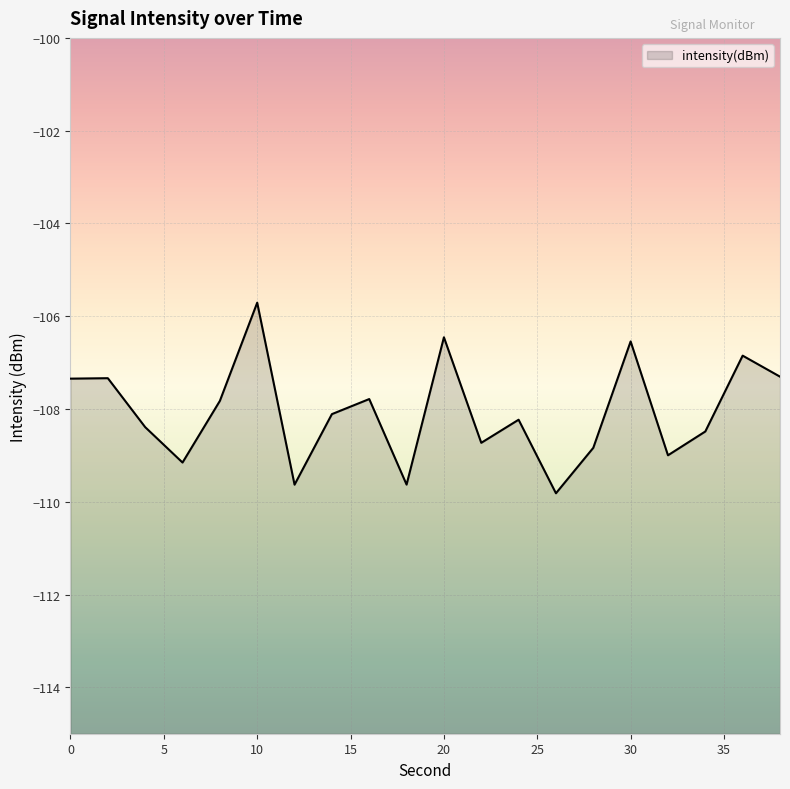

How many categories are shown in the chart?

20